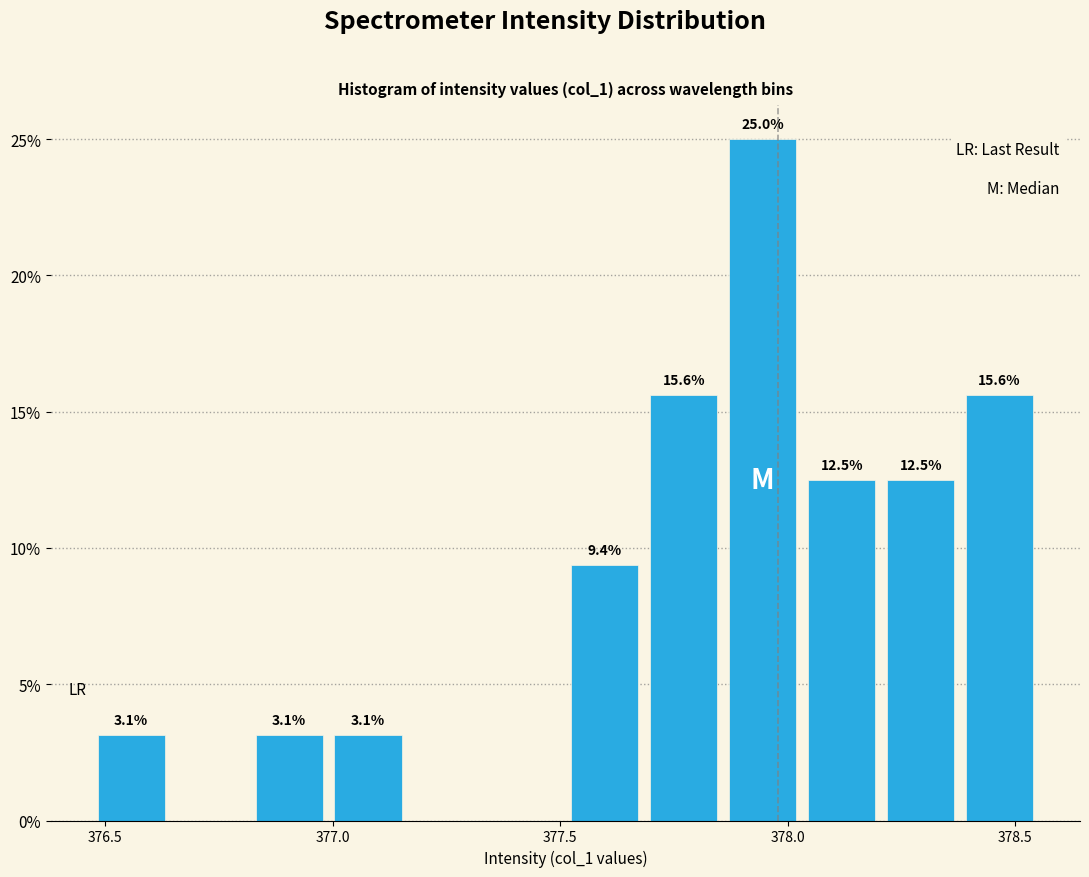

Around what value on the x-axis is the tallest bar? Give the approximate position of its centre, as read against the axis.

377.95